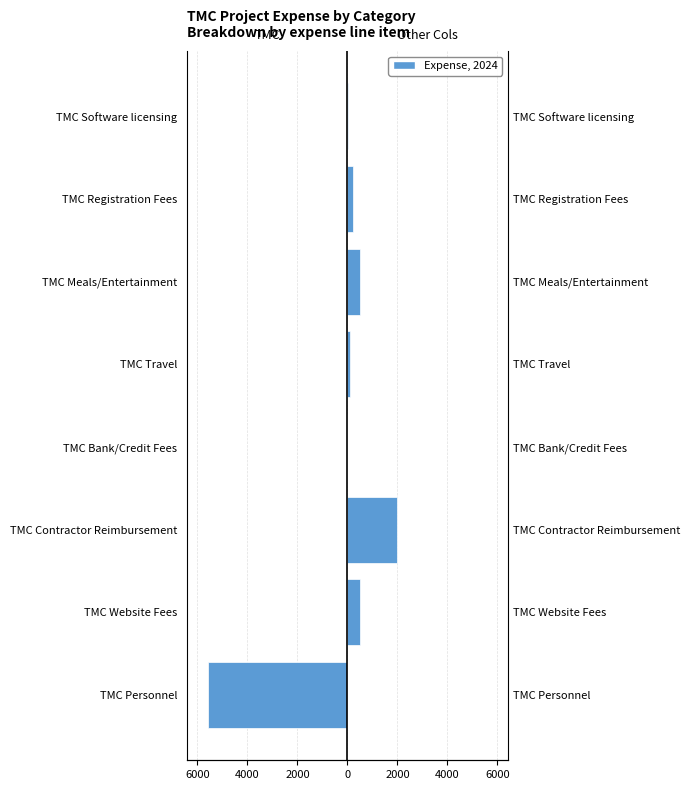

How many data points does each series have?

8